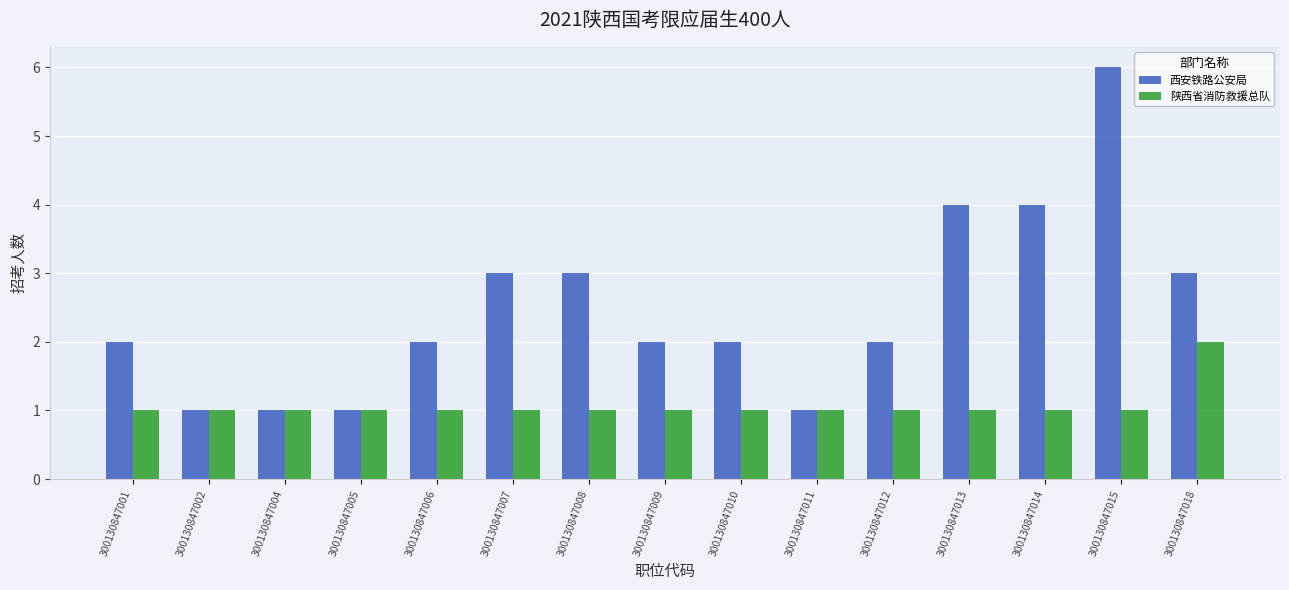

Which series has the widest spread of values?

西安铁路公安局